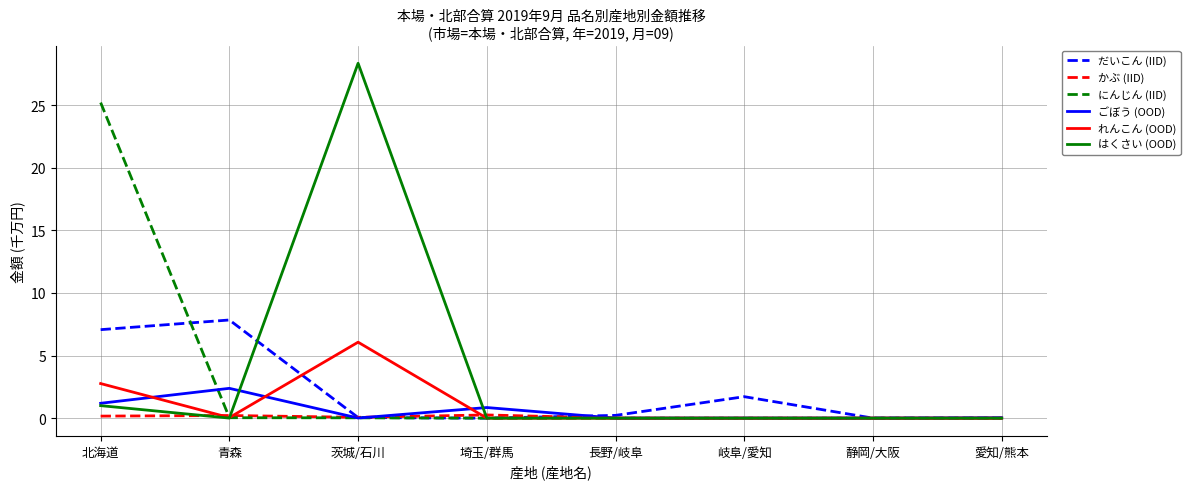

The value of ごぼう (OOD) at 青森 is 1.0. True or false?

False